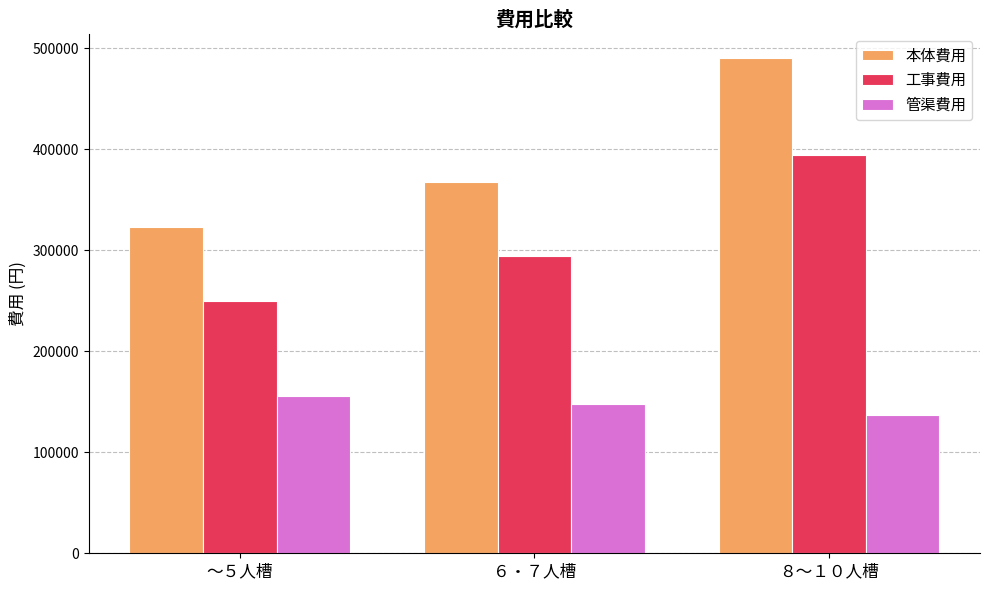

What are all the series names shown in the legend?

本体費用, 工事費用, 管渠費用